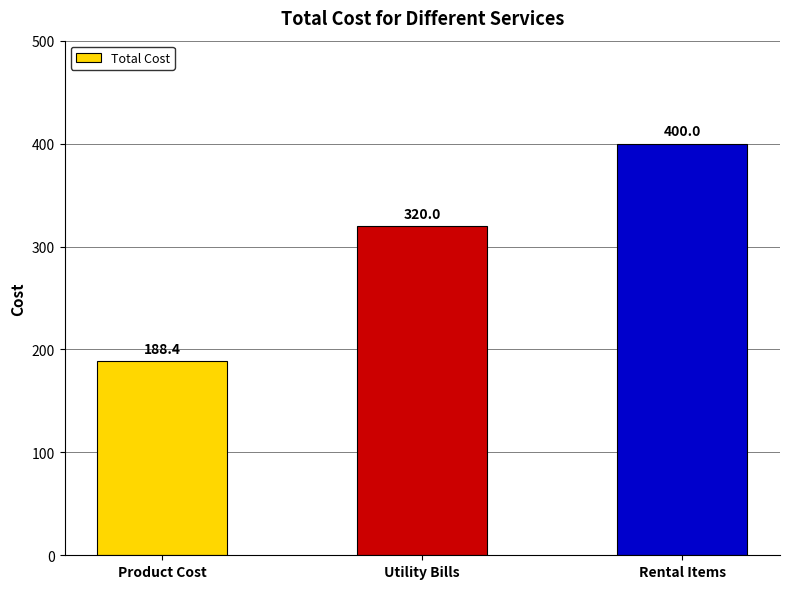

True or false: the data shows 320.0 at Utility Bills.

True